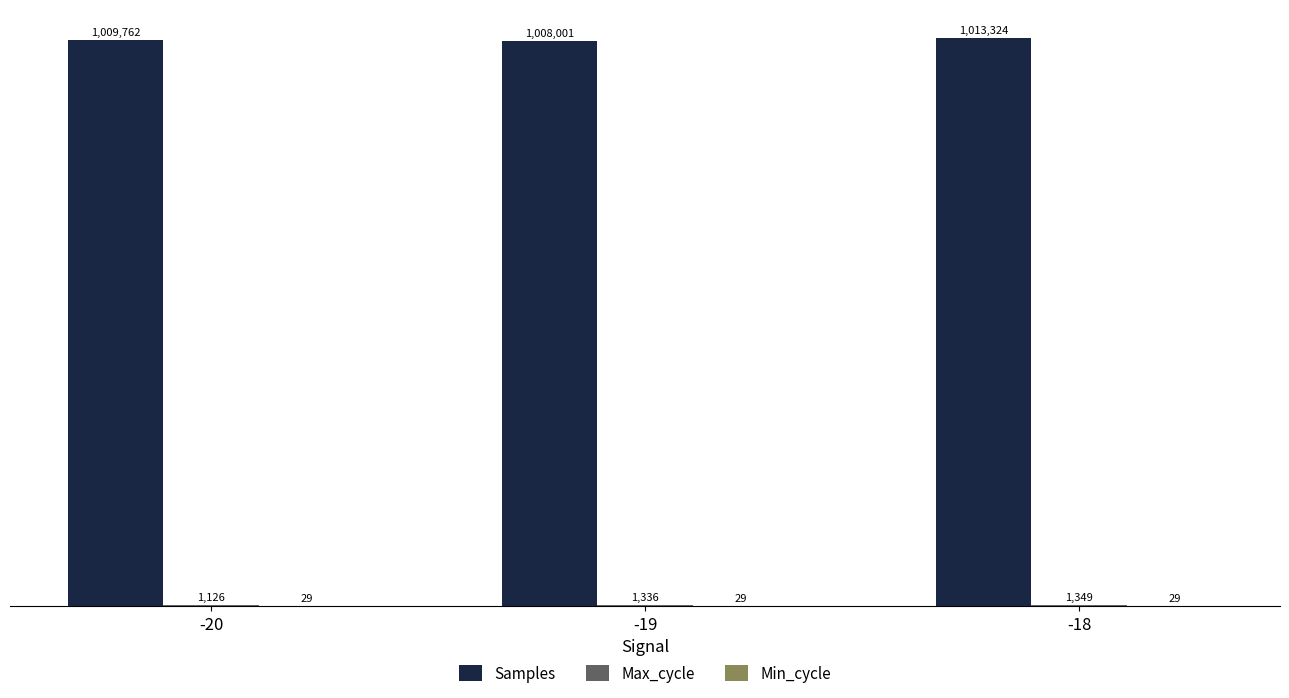

Are the bars horizontal?

No